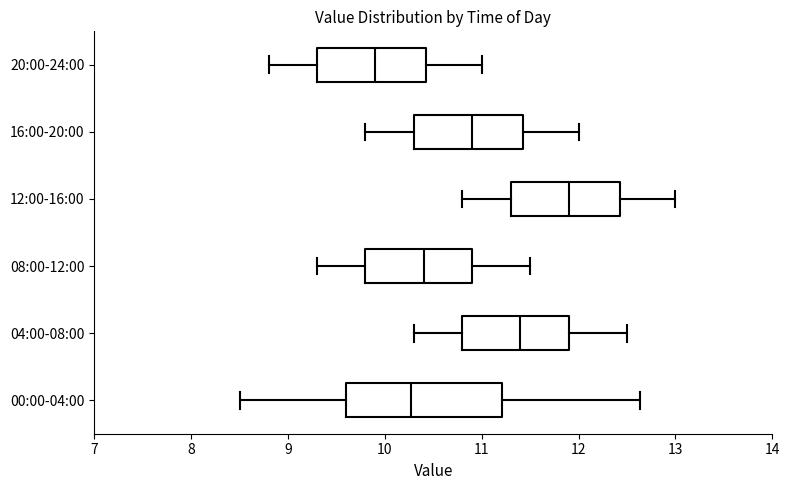

Which box has the furthest to the left median line?

20:00-24:00